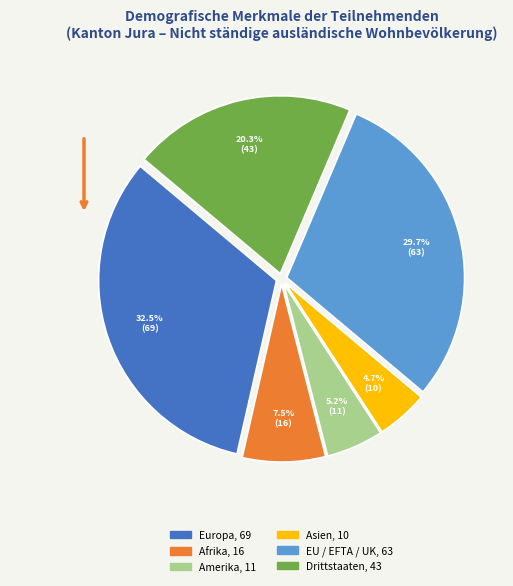

How many slices are in this pie chart?

6